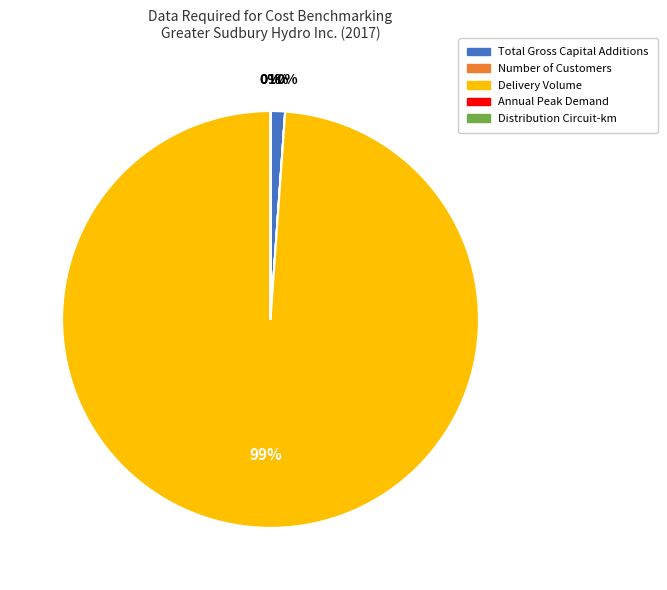

The Delivery Volume slice represents 99% of the pie. True or false?

True